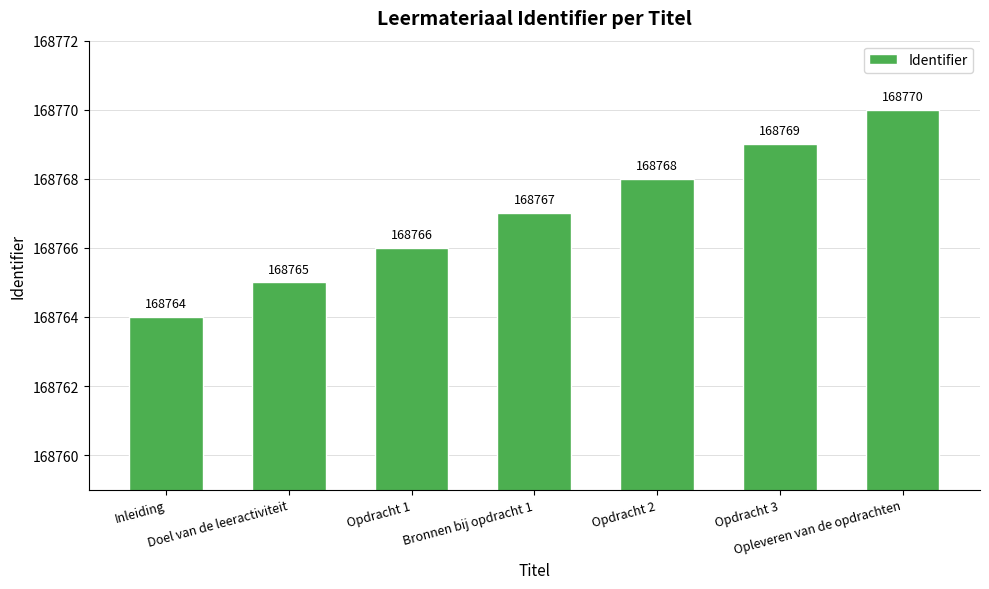

What is the label of the 5th bar from the right?

Opdracht 1